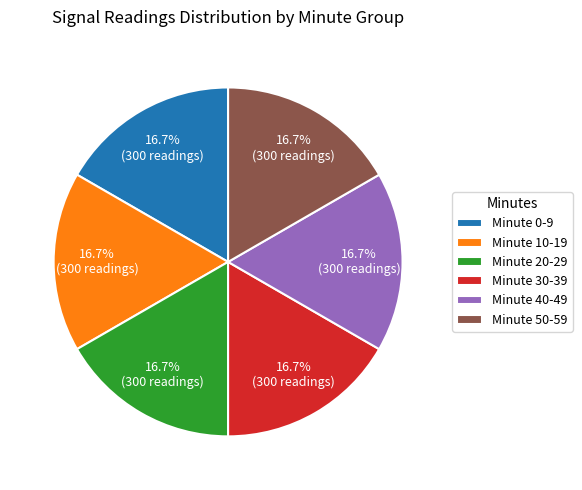

What is the ratio of the value at Minute 40-49 to the value at Minute 50-59?

1.0